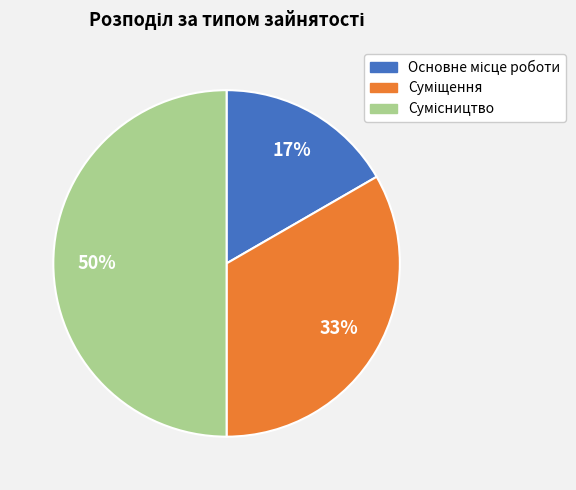

To the nearest percent, what is the difference between the largest and smallest slice percentages?

33%